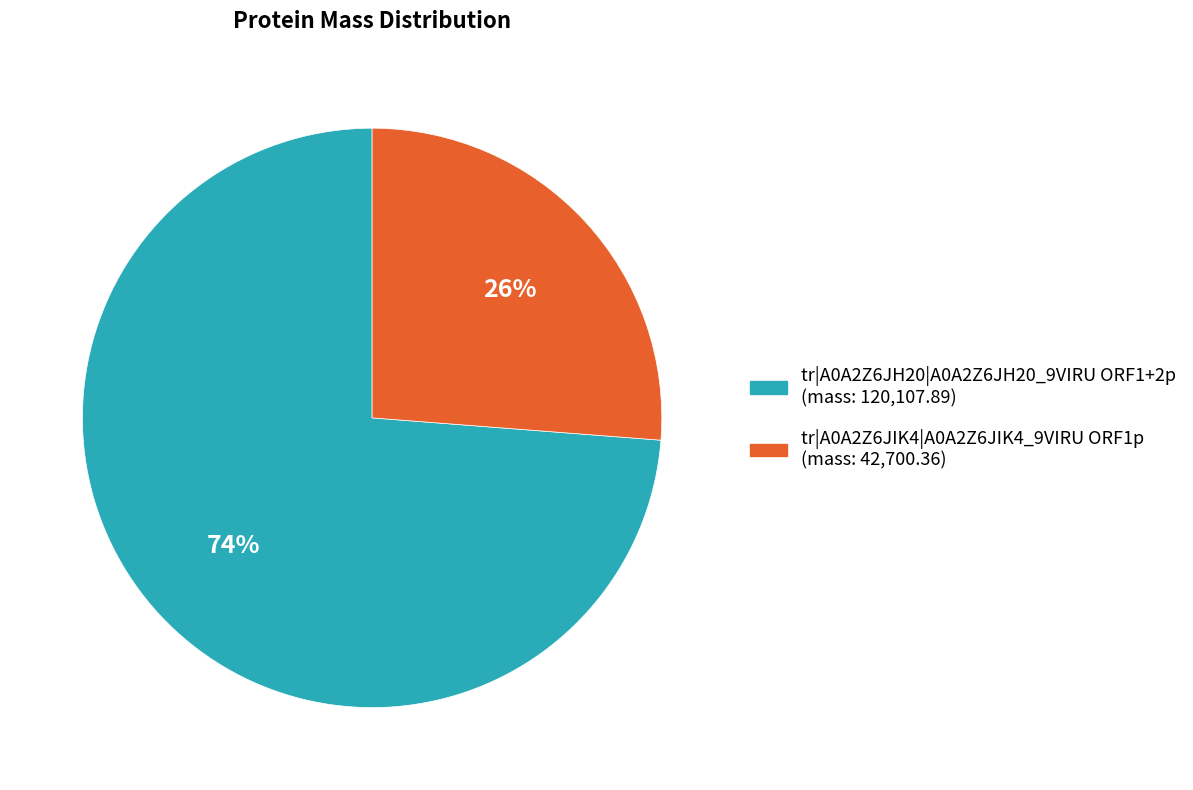

Which category accounts for the majority?

tr|A0A2Z6JH20|A0A2Z6JH20_9VIRU ORF1+2p